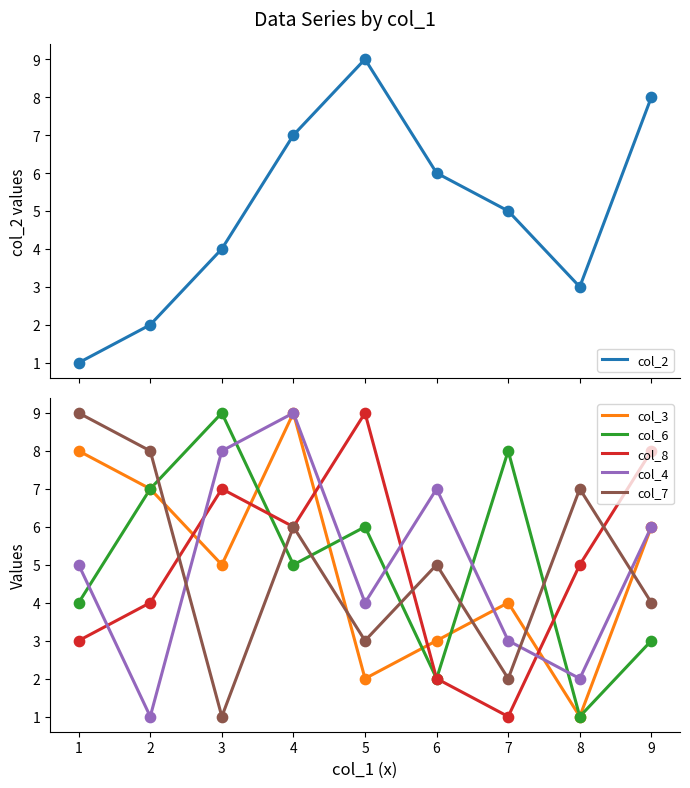

Which series contains the lowest Y value?

col_2